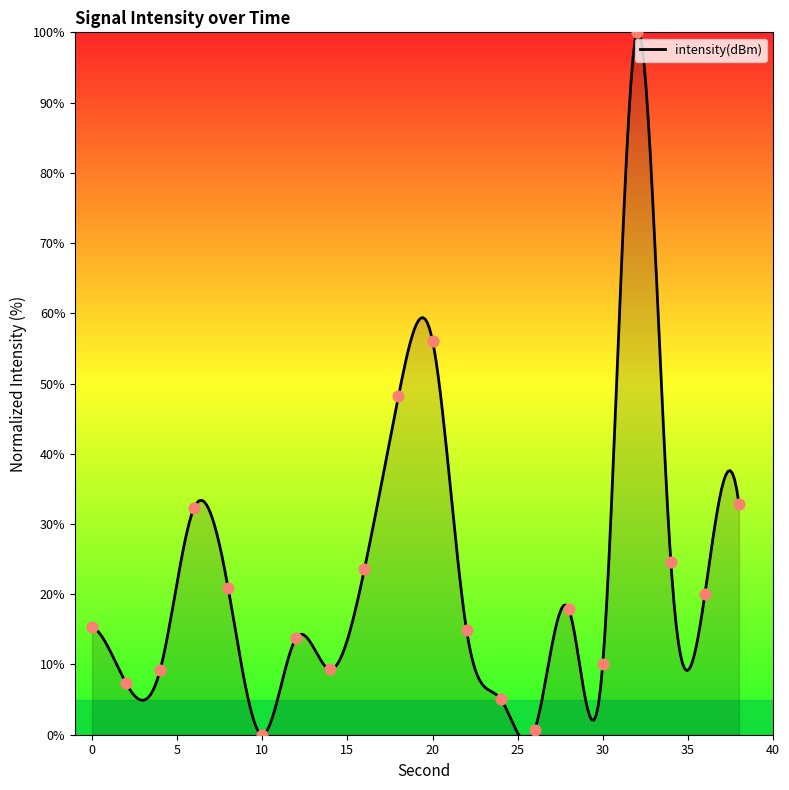

What is the ratio of the value at 12 to the value at 0?

0.9